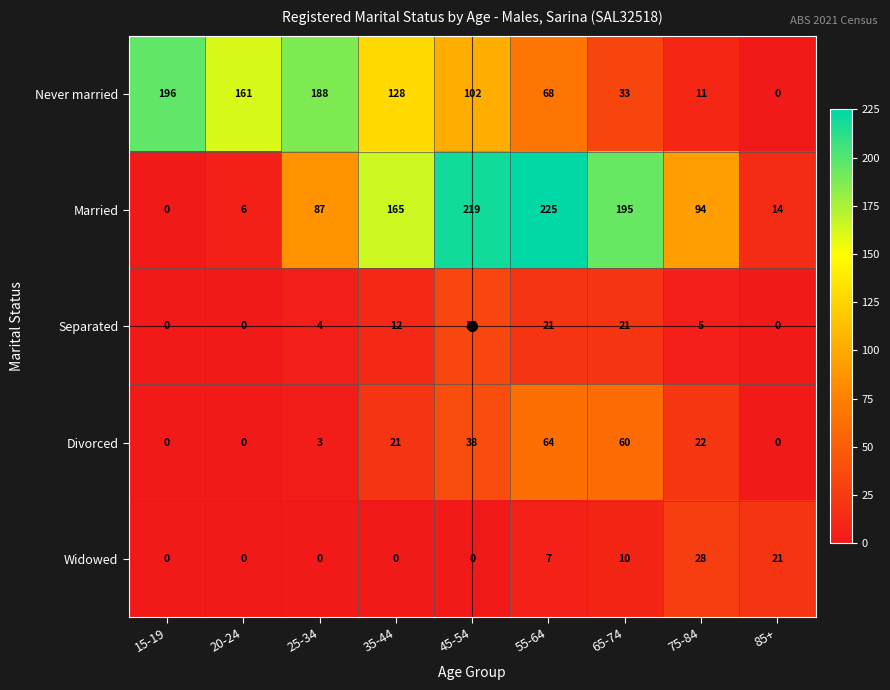

What is the difference between the second highest and second lowest values in the Separated series?

21